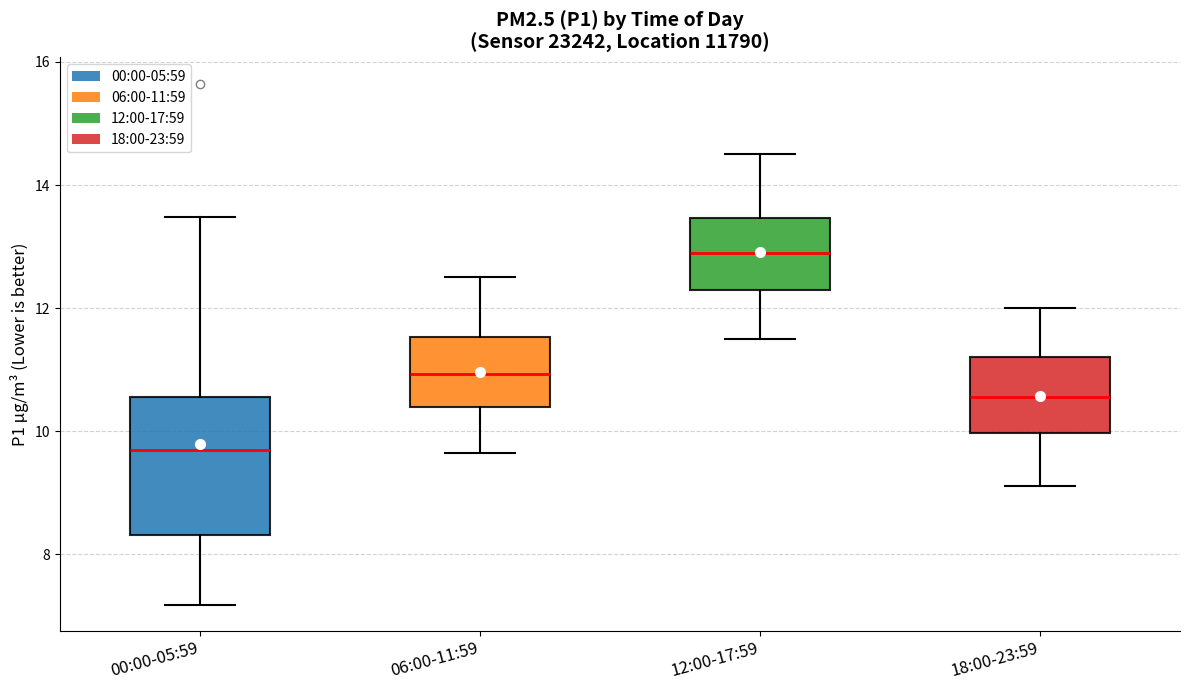

Which box has the lowest median line?

00:00-05:59